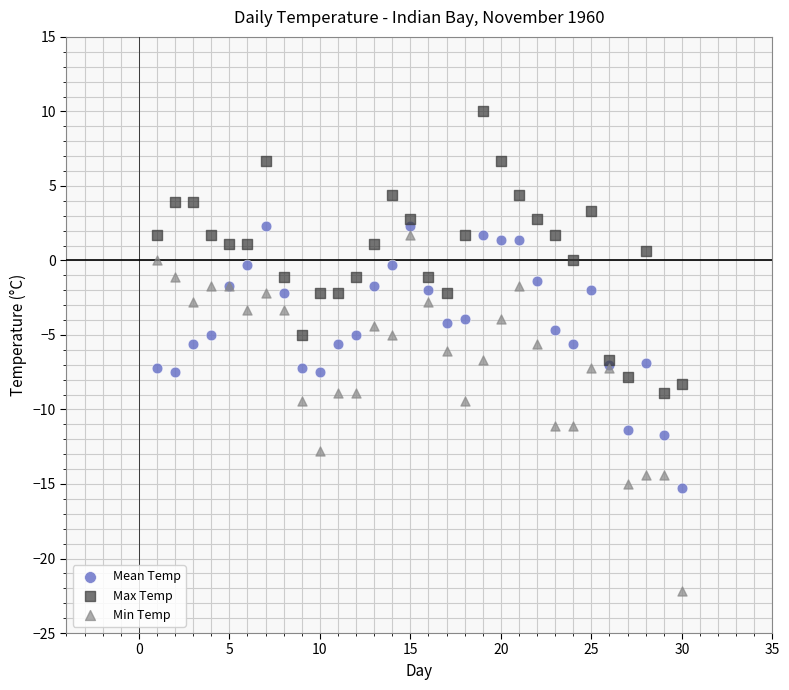

Which series reaches the minimum Y coordinate?

Min Temp